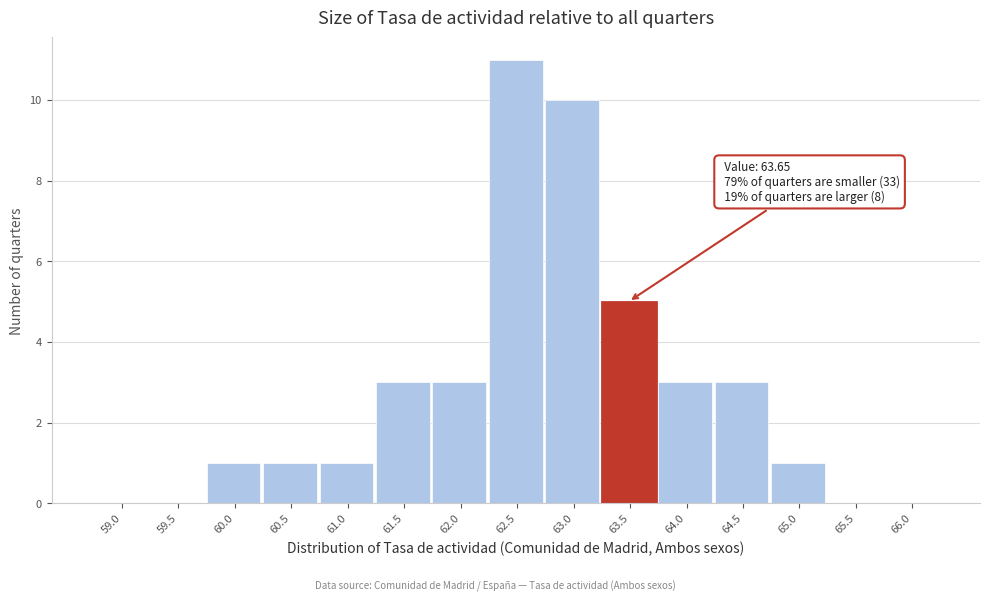

Reading right to left, what are all the values shown in this chart?

66.0=0	65.5=0	65.0=1	64.5=3	64.0=3	63.5=5	63.0=10	62.5=11	62.0=3	61.5=3	61.0=1	60.5=1	60.0=1	59.5=0	59.0=0